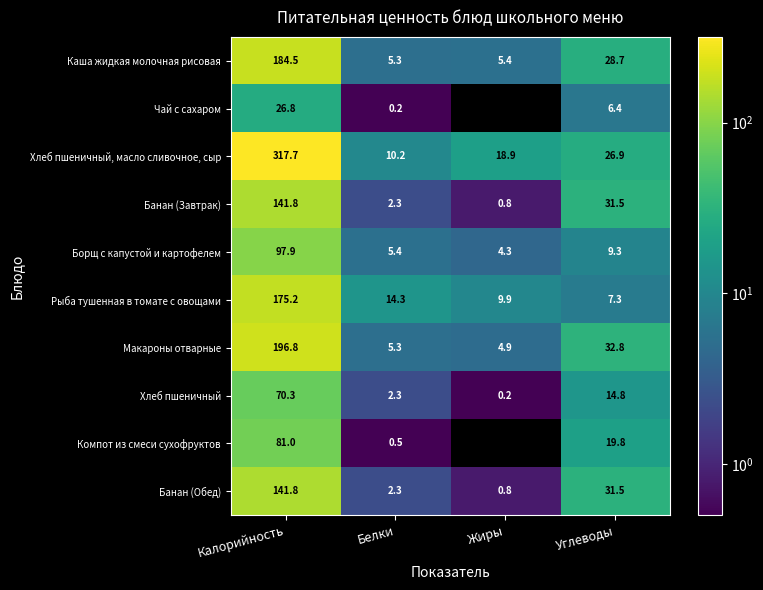

What is the difference between the maximum and minimum values in the Макароны отварные series?

191.9